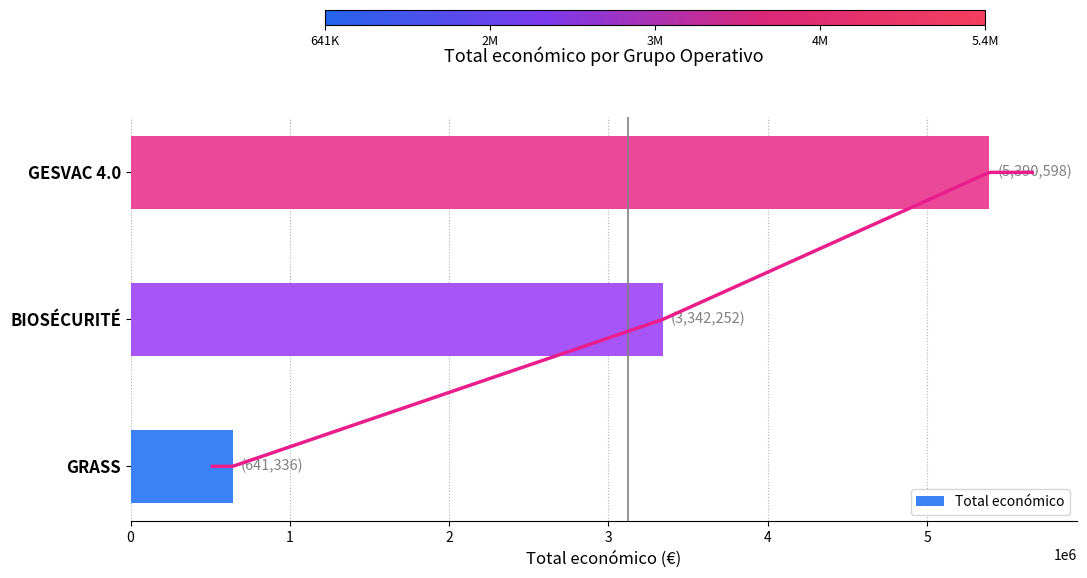

What is the difference between the second highest and minimum values?

2700916